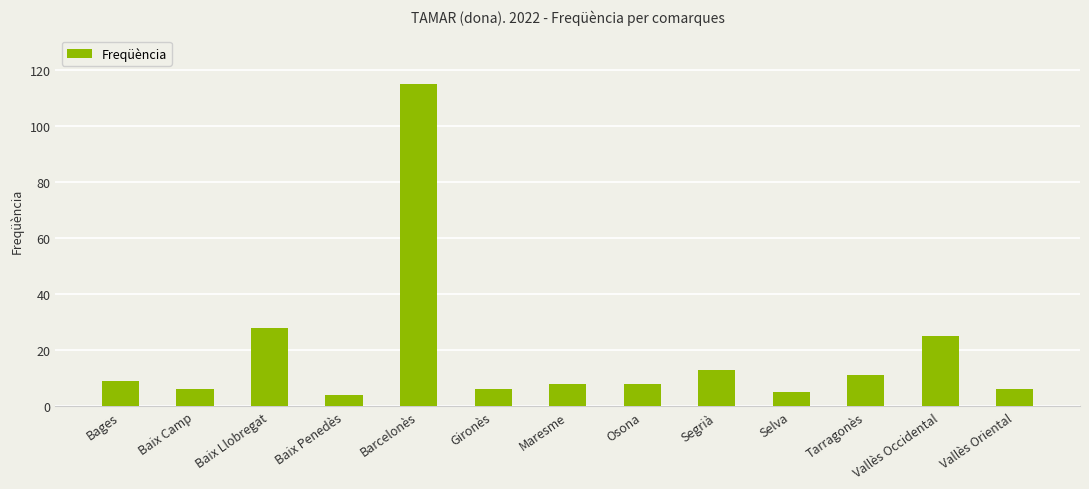

What is the maximum value shown in the chart?

115